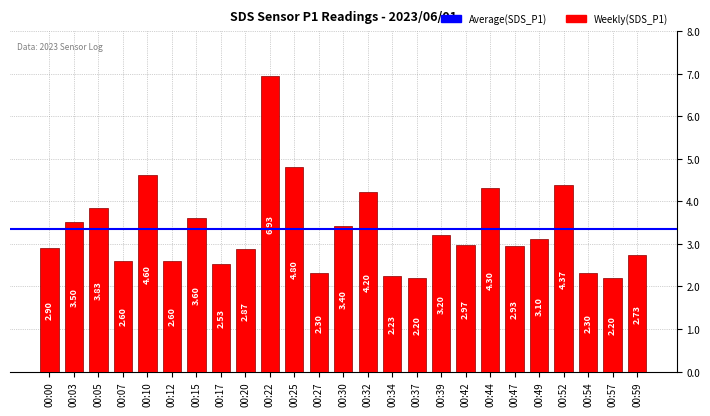

Approximately how many times larger is the value at 00:12 compared to 00:00?

0.9